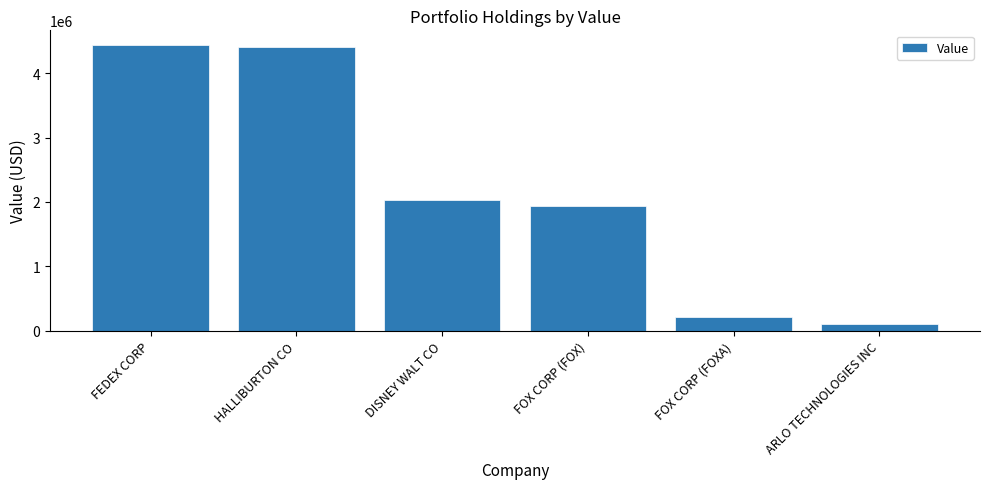

Which has a higher value, FEDEX CORP or FOX CORP (FOX)?

FEDEX CORP